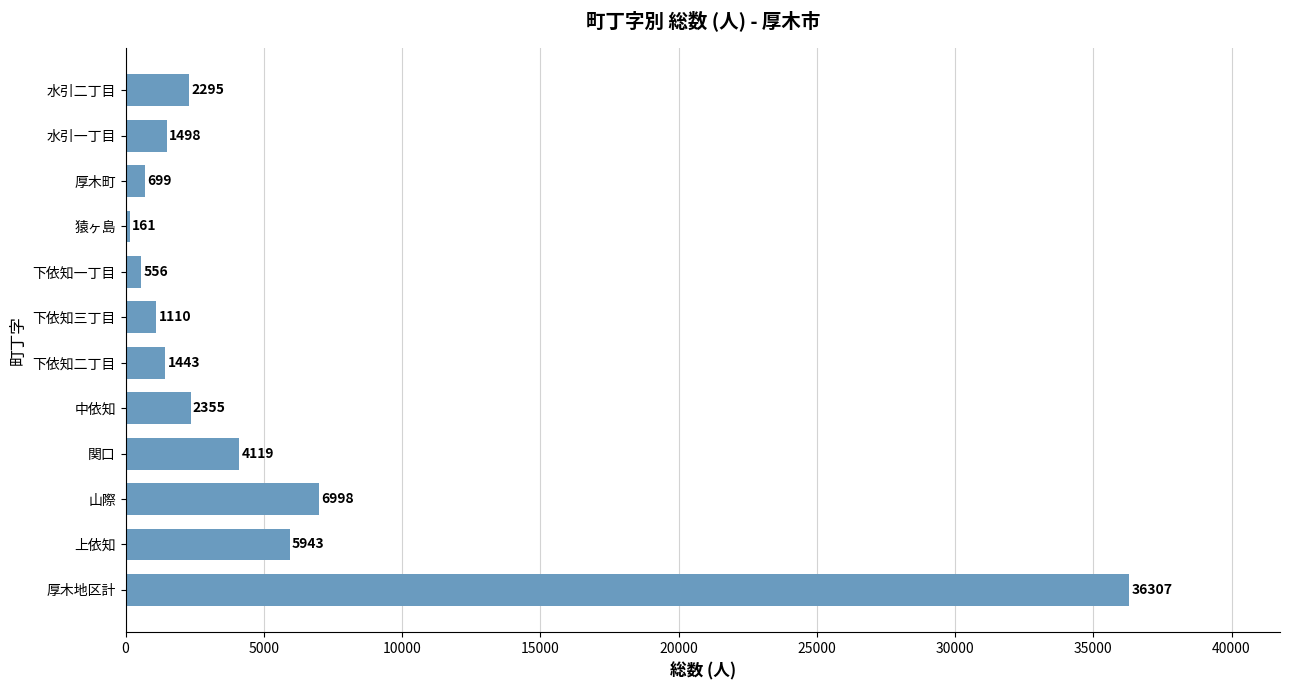

Which category has the lowest value across all series?

猿ヶ島